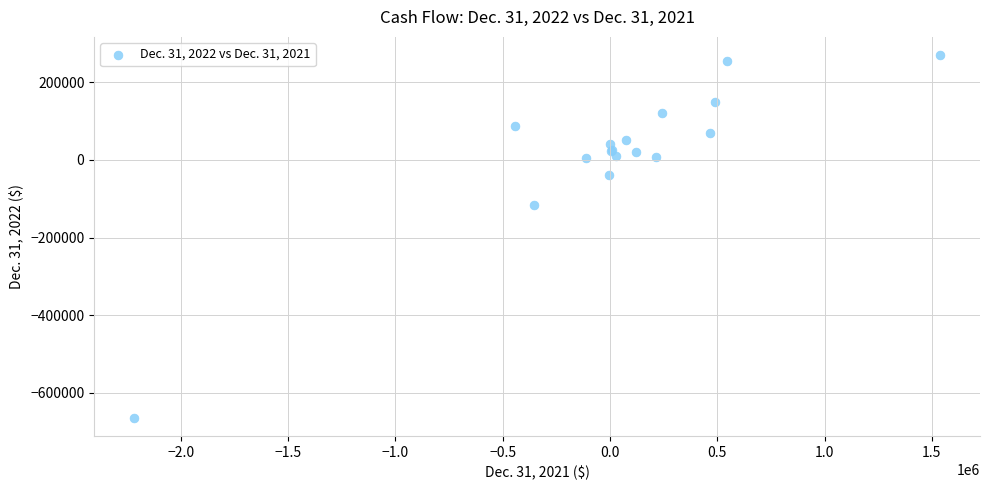

What Y value in the scatter plot is closest to -197340?

-115399